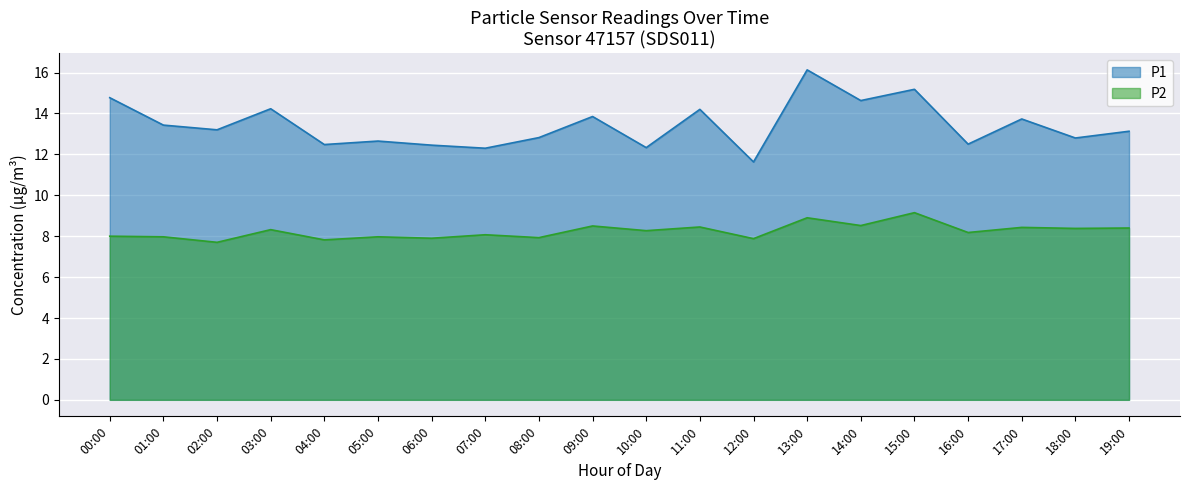

Does the chart display data point markers on the line(s)?

No